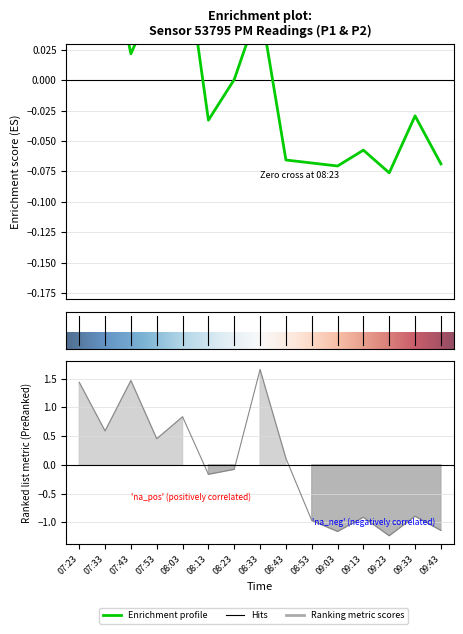

How many data points does each series have?

15